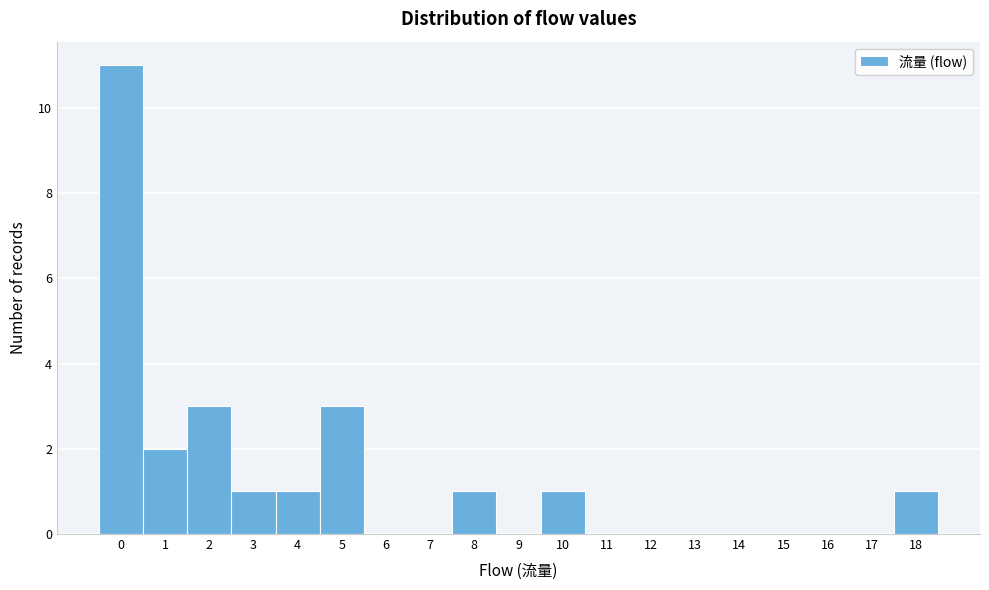

Reading left to right, transcribe this chart: for each bar, give the range it covers on the x-axis and its height. The values are not printed on the chart, so give them approximately, as read against the axis.

-0.5 to 0.5: 11
0.5 to 1.5: 2
1.5 to 2.5: 3
2.5 to 3.5: 1
3.5 to 4.5: 1
4.5 to 5.5: 3
5.5 to 6.5: 0
6.5 to 7.5: 0
7.5 to 8.5: 1
8.5 to 9.5: 0
9.5 to 10.5: 1
10.5 to 11.5: 0
11.5 to 12.5: 0
12.5 to 13.5: 0
13.5 to 14.5: 0
14.5 to 15.5: 0
15.5 to 16.5: 0
16.5 to 17.5: 0
17.5 to 18.5: 1